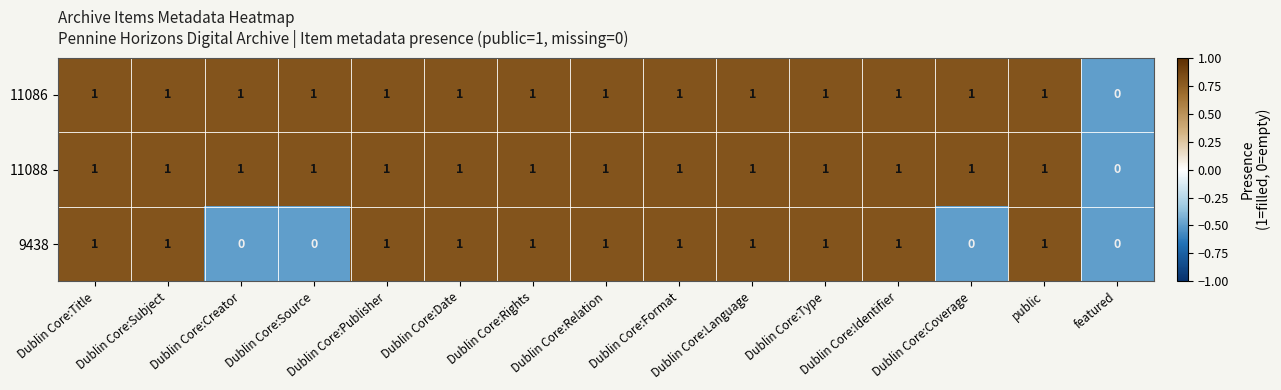

Count the 11088 values in the range 1 to 2.

14